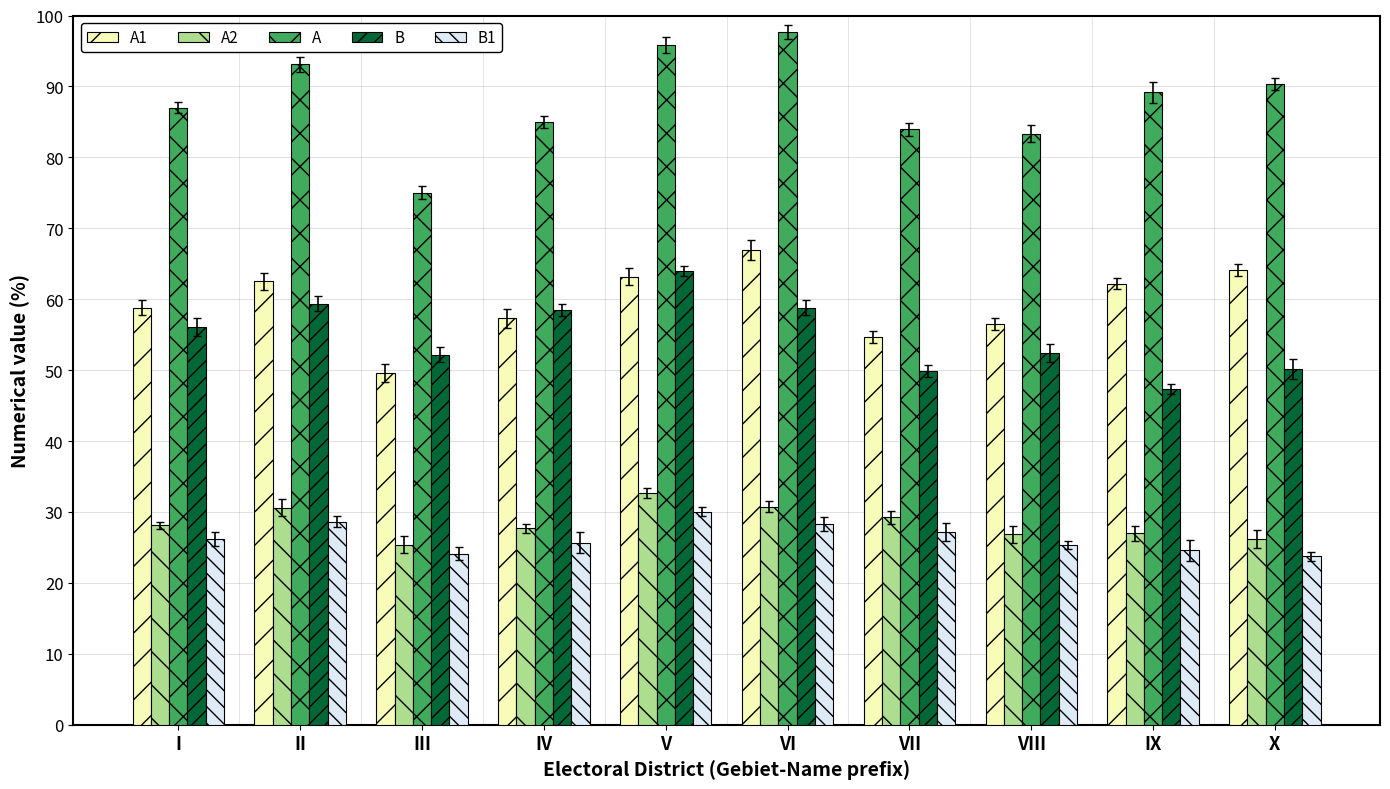

What is the difference between the maximum and minimum values in the A1 series?

17.4